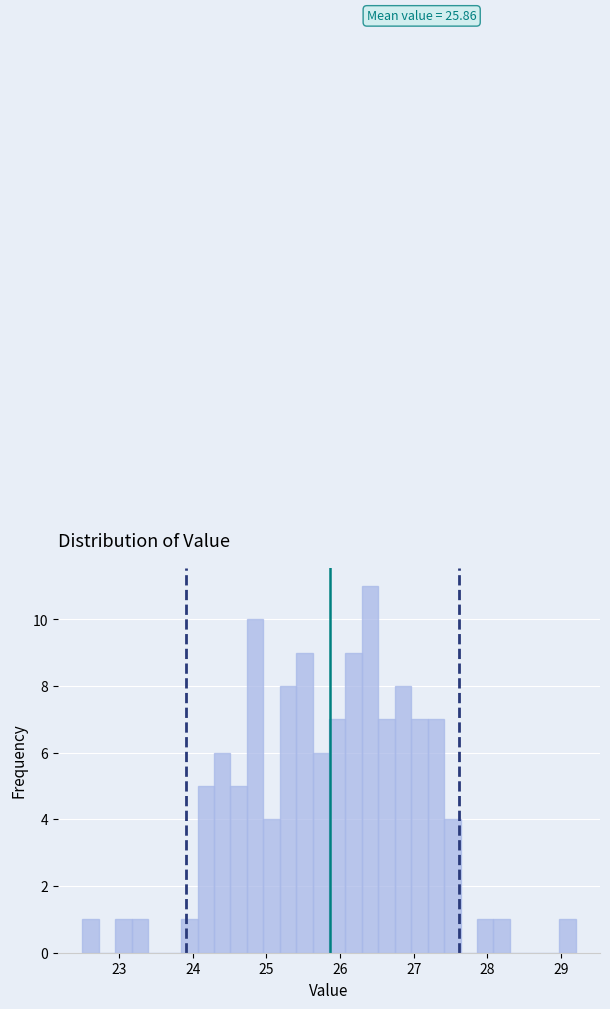

Around what value on the x-axis is the tallest bar? Give the approximate position of its centre, as read against the axis.

26.4